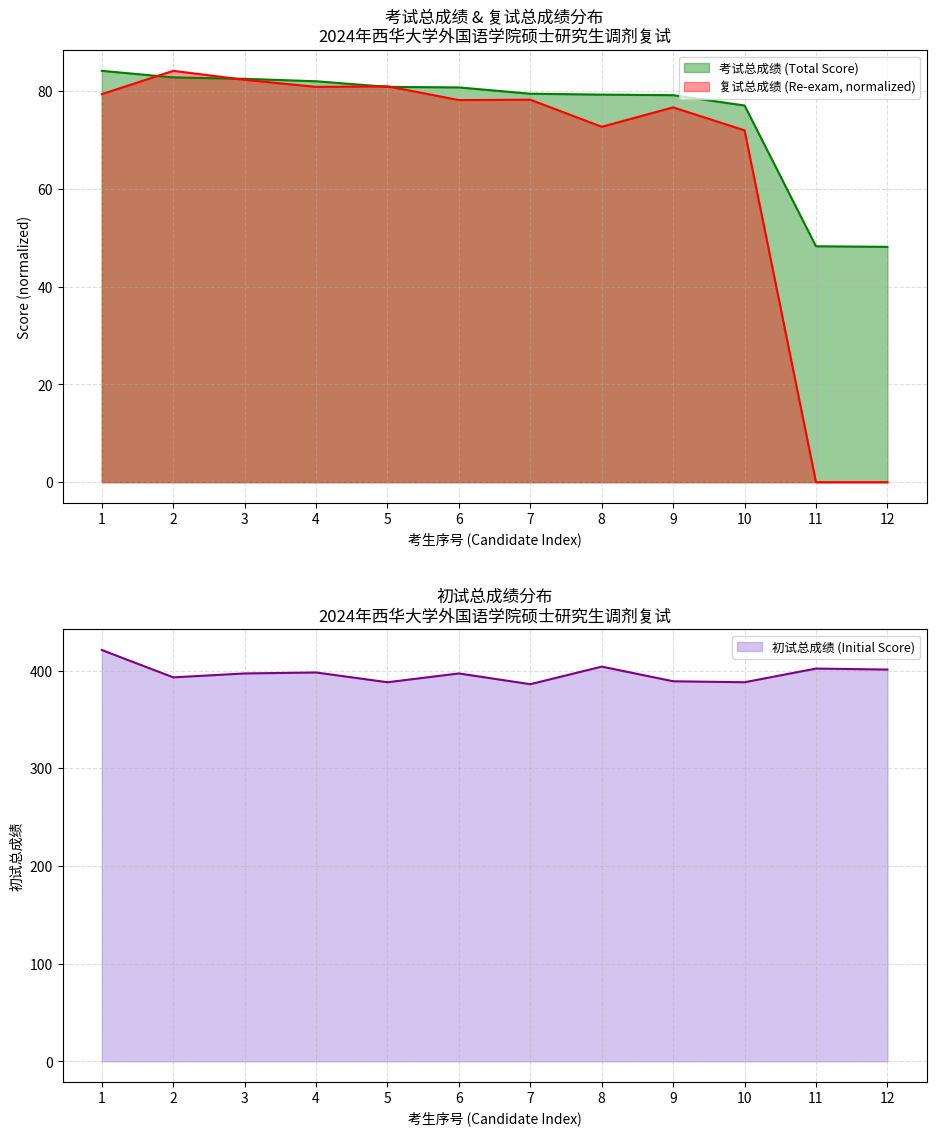

How many values in the 初试总成绩 (Initial Score) series exceed 397?

5